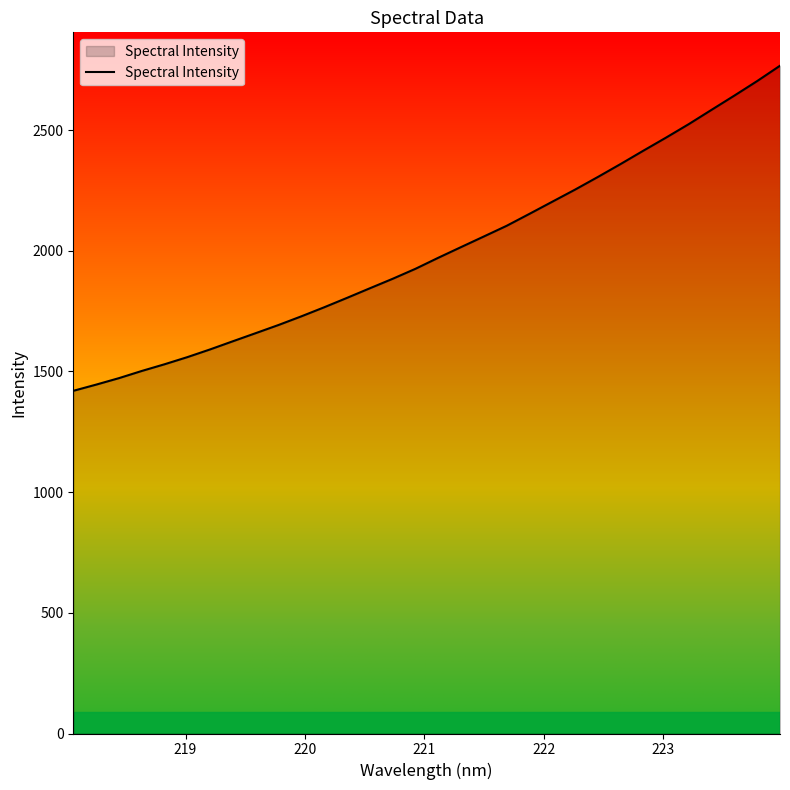

What is the greatest value displayed?

2766.9